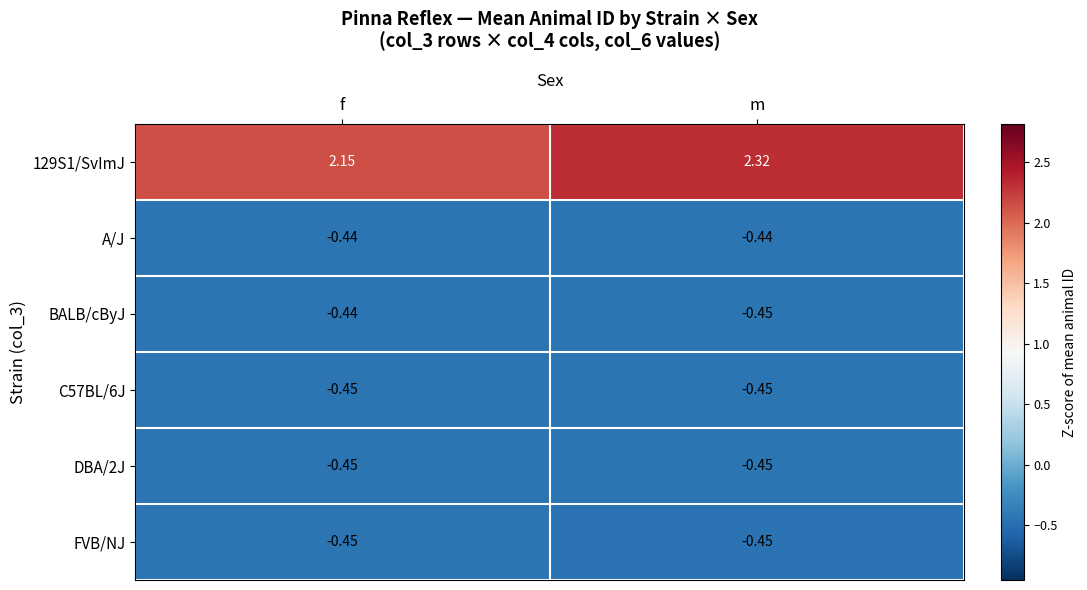

Which category has the highest value across all series?

m